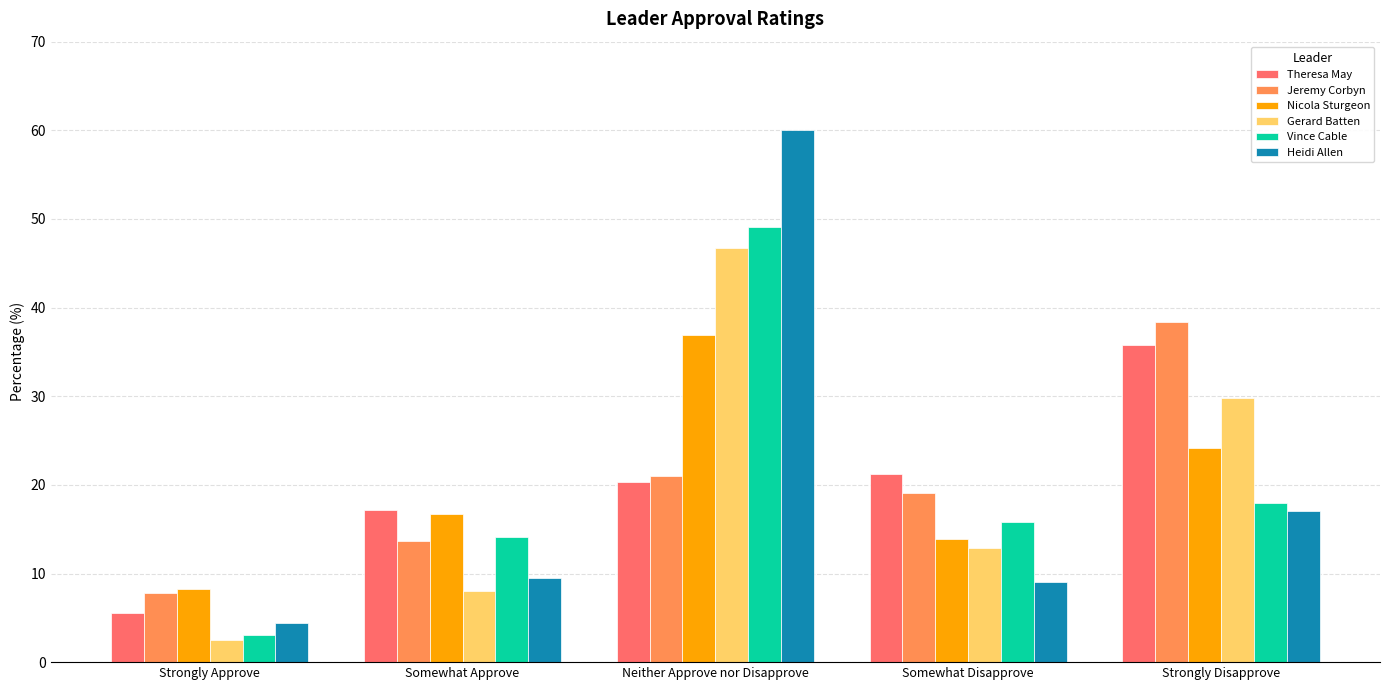

At Neither Approve nor Disapprove, list the series in order from largest to smallest.

Heidi Allen, Vince Cable, Gerard Batten, Nicola Sturgeon, Jeremy Corbyn, Theresa May